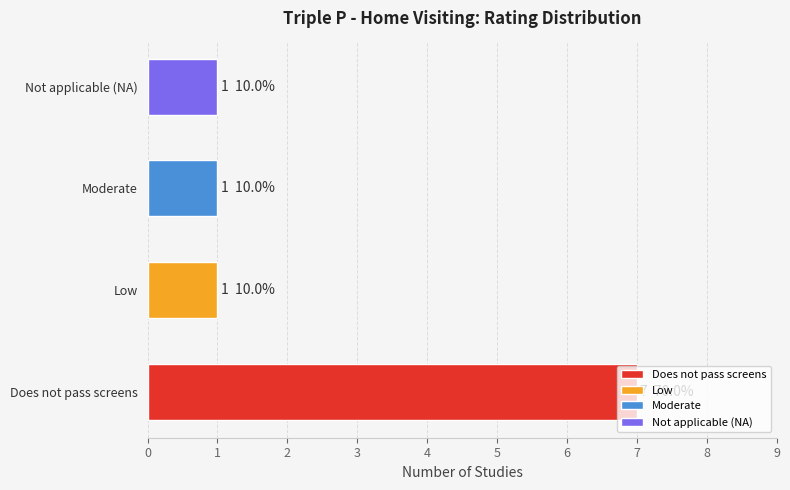

Are the bars grouped side by side (vs. stacked)?

No